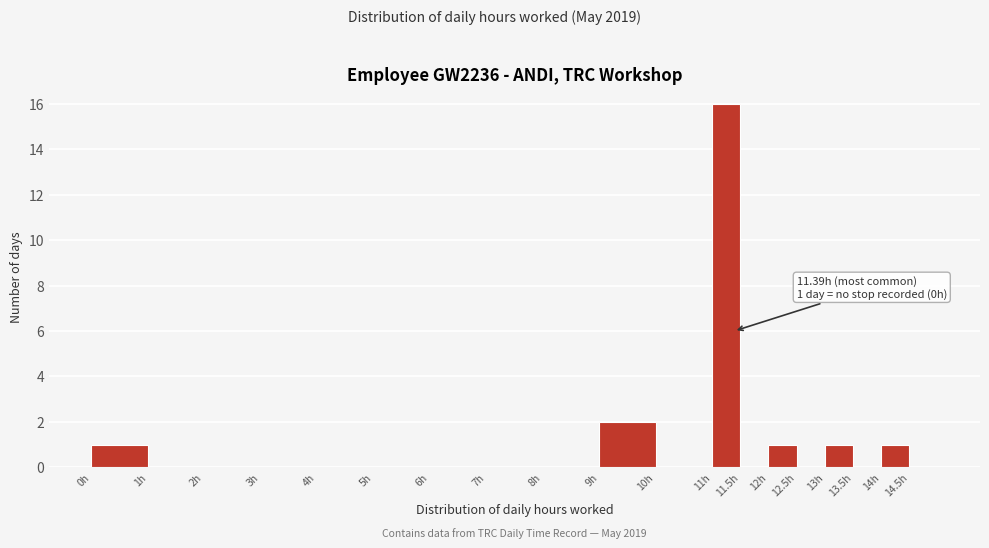

Which range on the x-axis has the tallest bar?

11.0 to 11.5